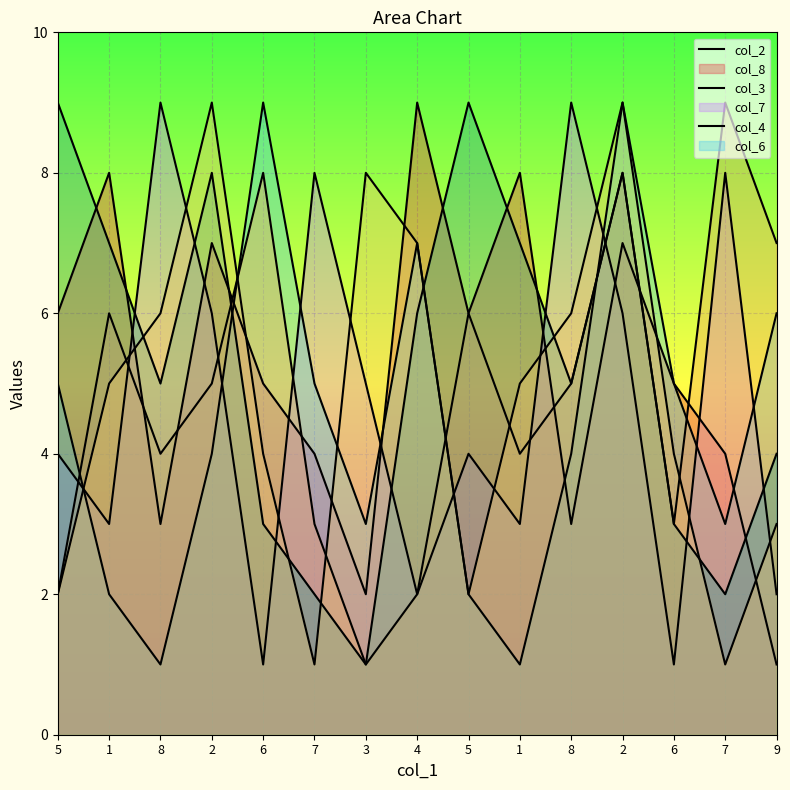

What is the label of the 6th point from the right?

1